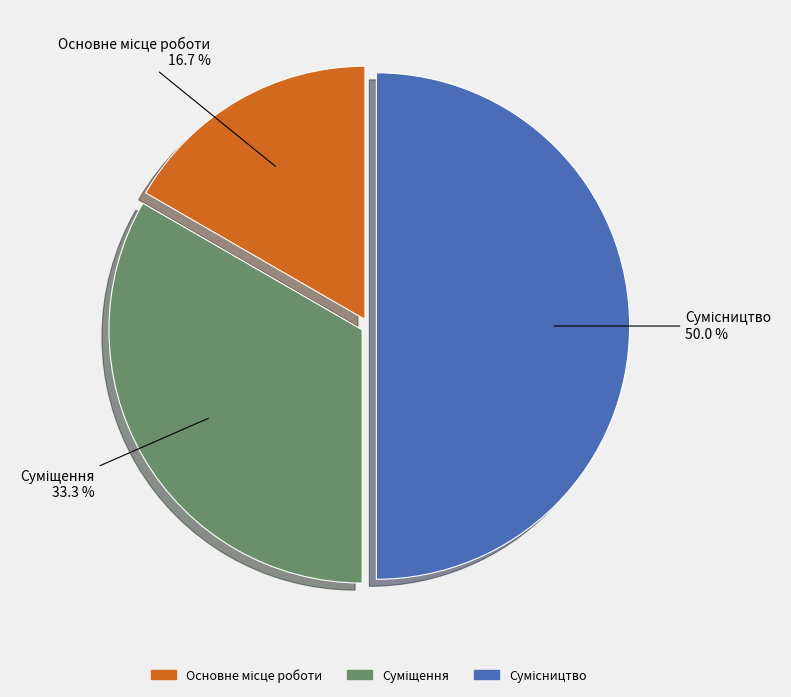

The Сумісництво slice represents 39% of the pie. True or false?

False